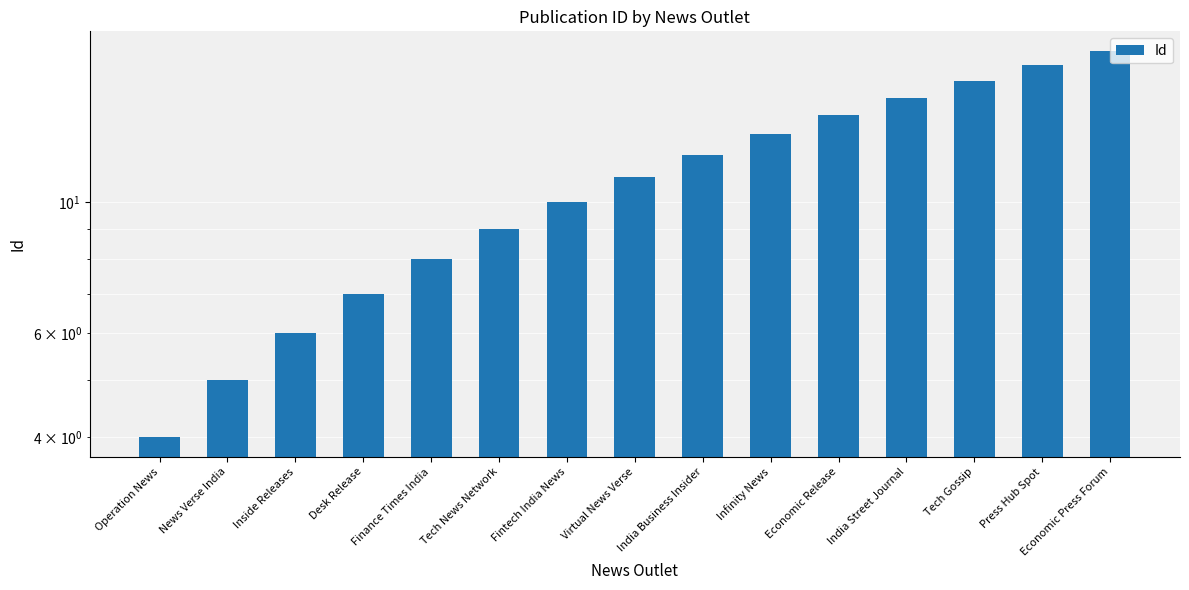

Is it true that the value at Tech News Network is 9?

True